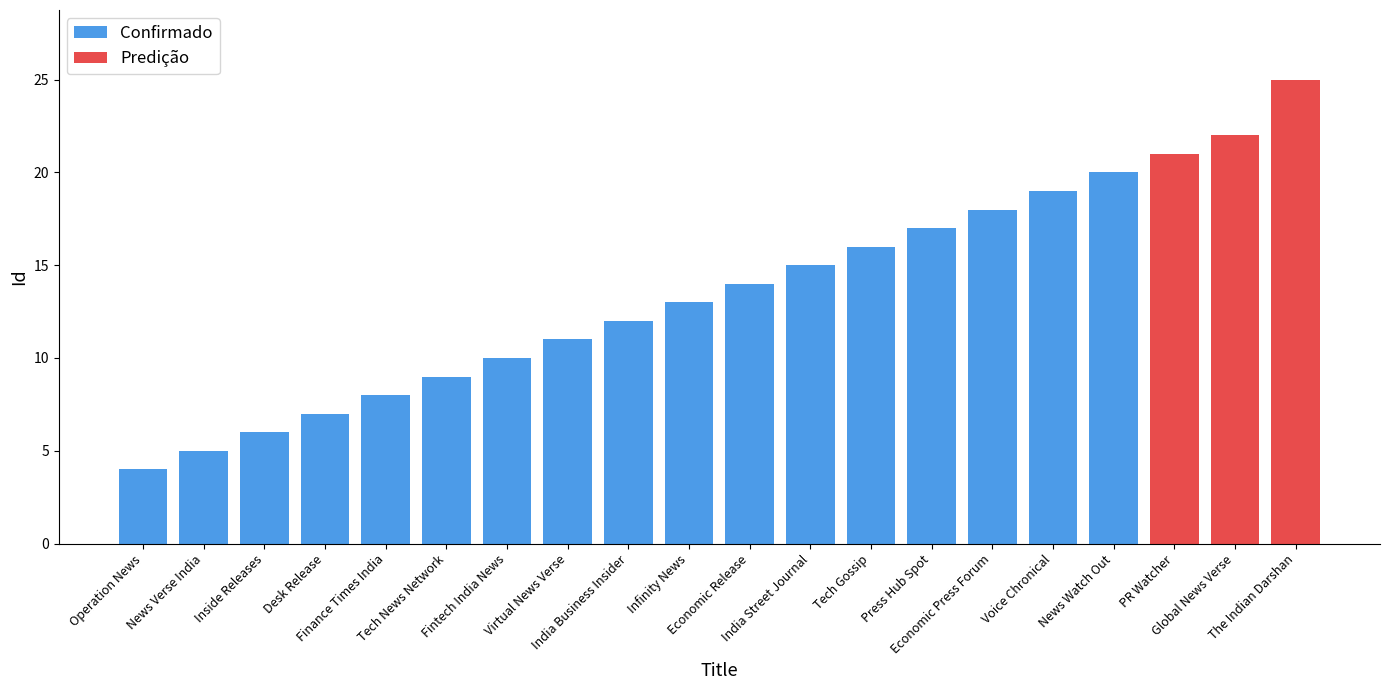

Rank the categories by value from highest to lowest.

The Indian Darshan, Global News Verse, PR Watcher, News Watch Out, Voice Chronical, Economic Press Forum, Press Hub Spot, Tech Gossip, India Street Journal, Economic Release, Infinity News, India Business Insider, Virtual News Verse, Fintech India News, Tech News Network, Finance Times India, Desk Release, Inside Releases, News Verse India, Operation News